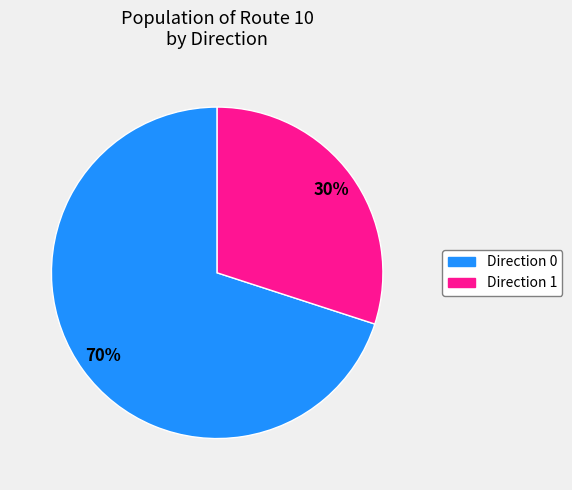

True or false: Direction 0 accounts for 70% of the total.

True